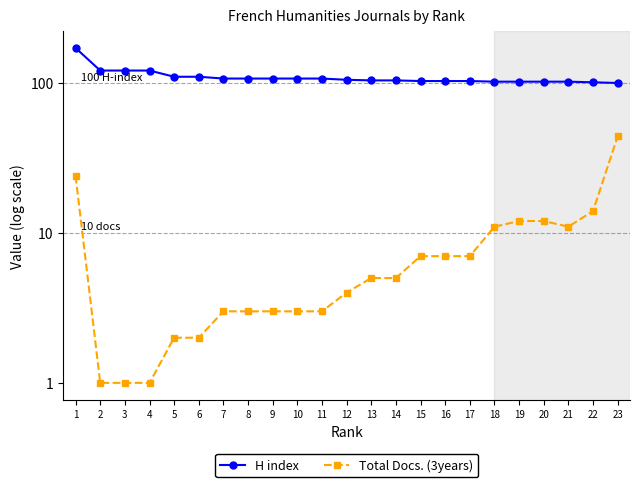

True or false: Total Docs. (3years) and H index intersect in this chart.

False